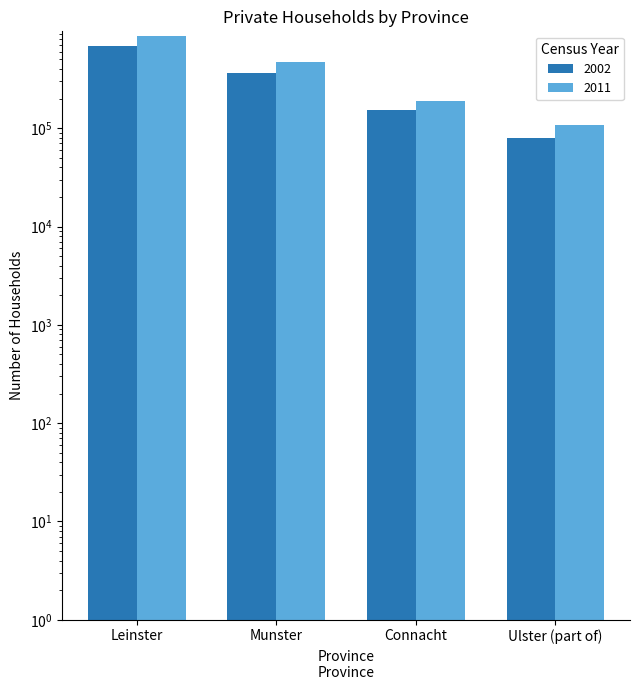

How many bars are there in total?

4